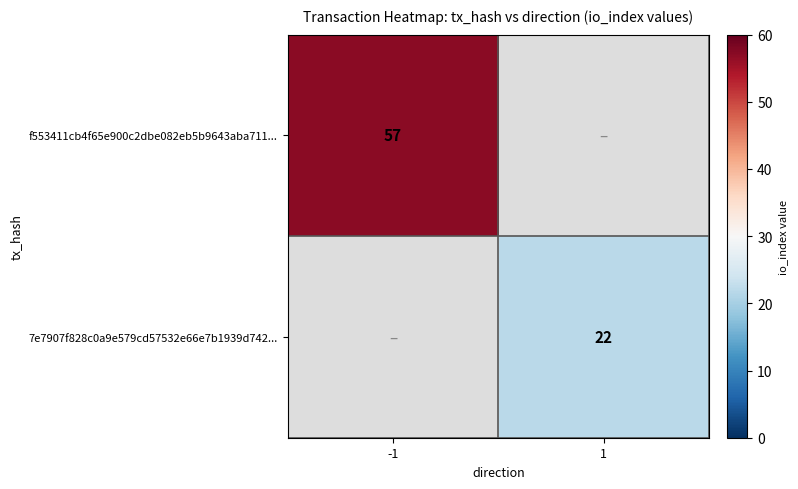

The 7e7907f828c0a9e579cd57532e66e7b1939d742... series shows 12 at 1. True or false?

False